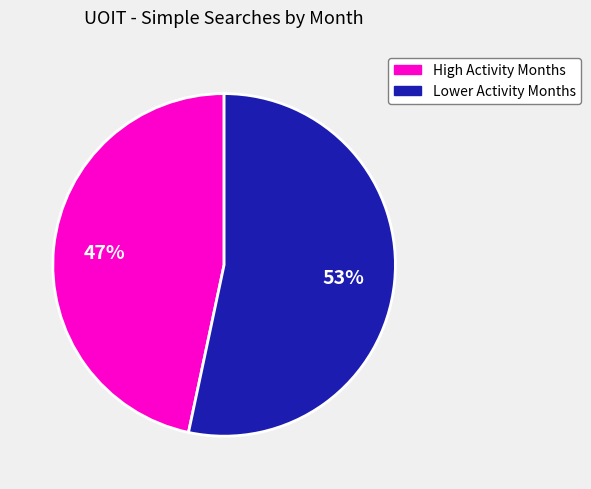

To the nearest percent, what is the average slice percentage?

50%